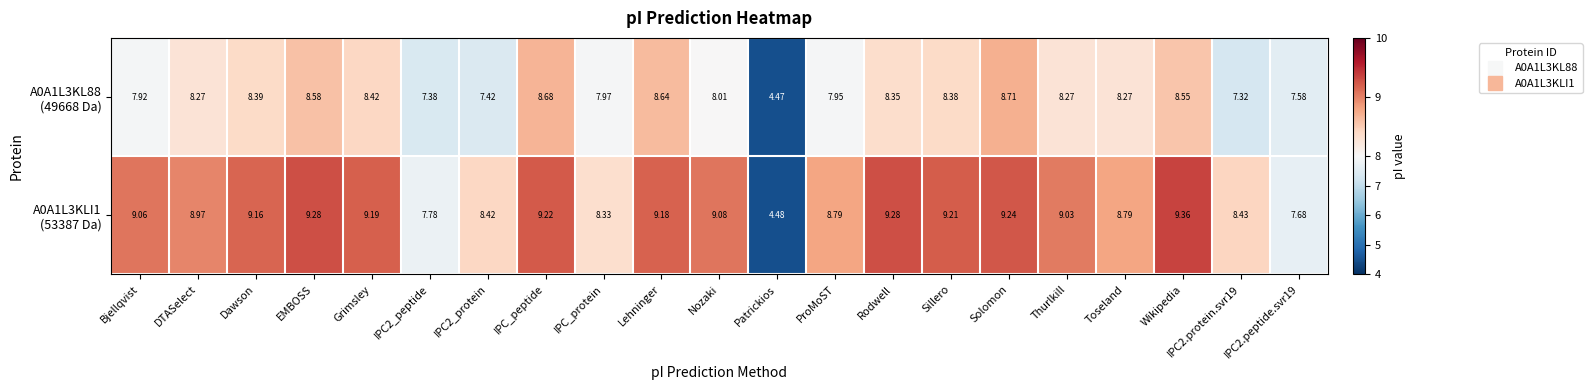

Which label corresponds to the largest value in the chart?

Wikipedia